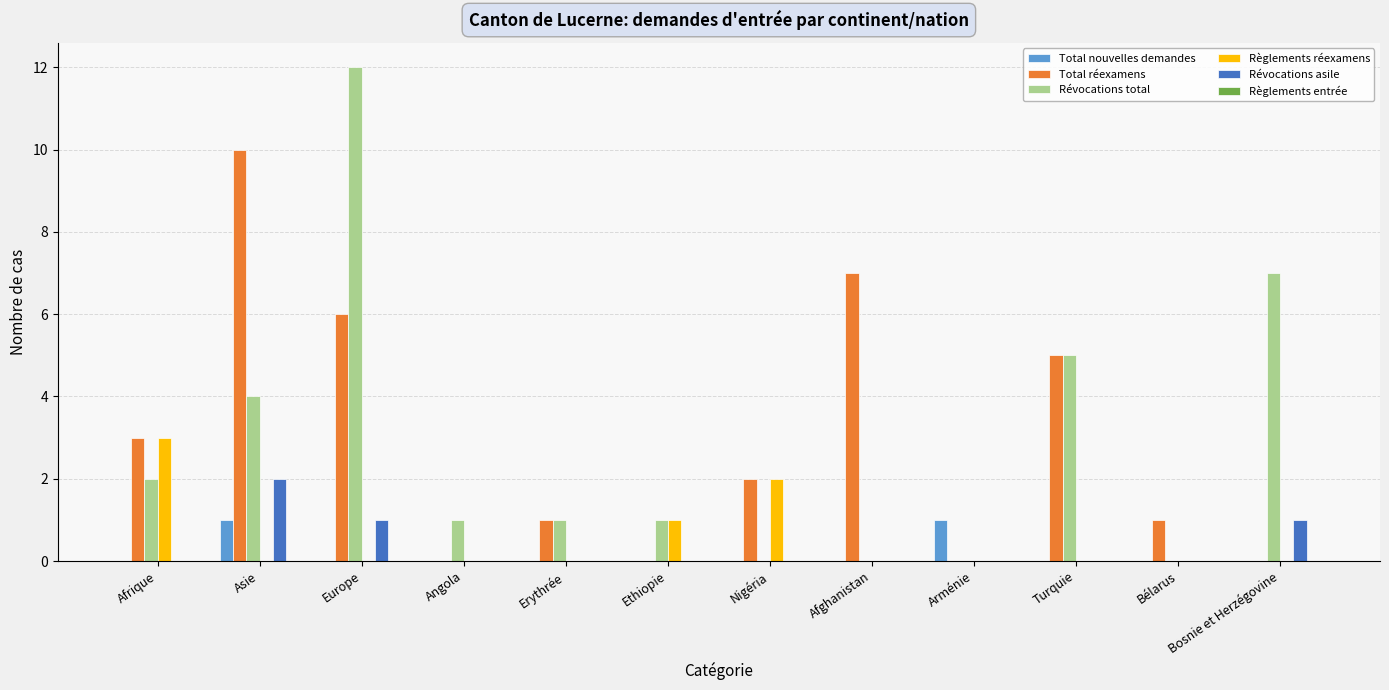

At which category is the sum across all series the highest?

Europe